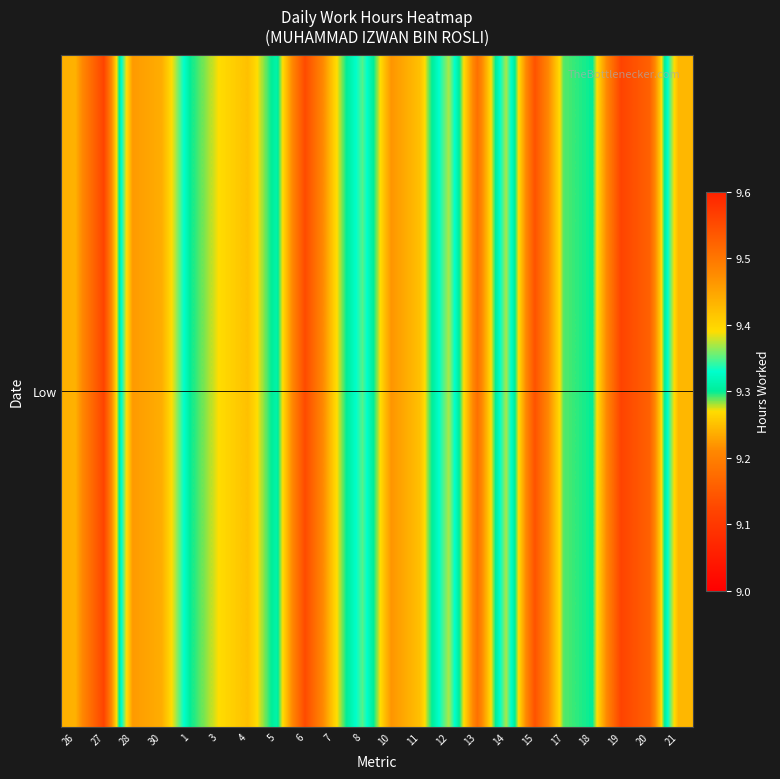

The value at 11 is 9.2. True or false?

True